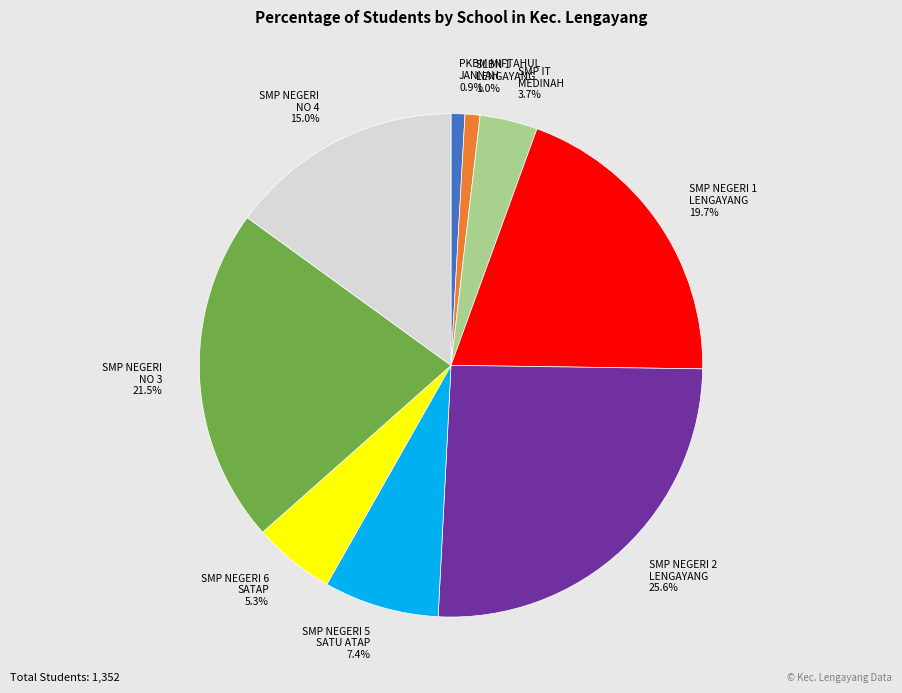

What is the largest slice in the pie chart?

SMP NEGERI 2 LENGAYANG 25.6%